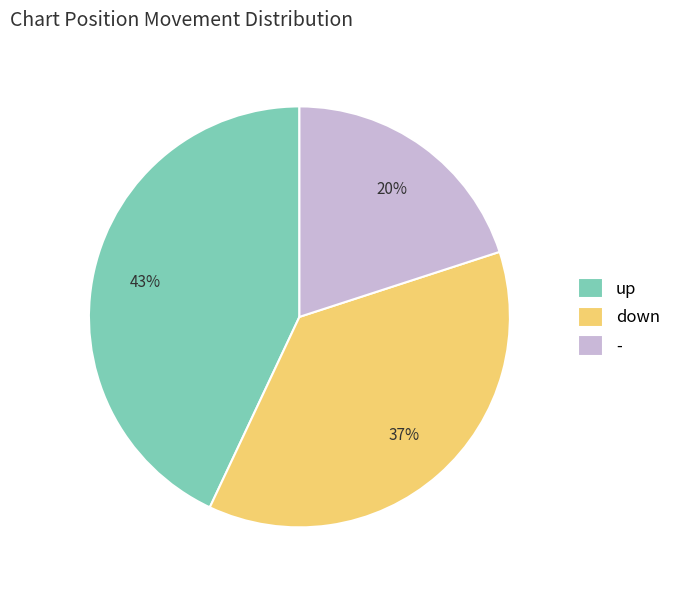

How many slices are in this pie chart?

3